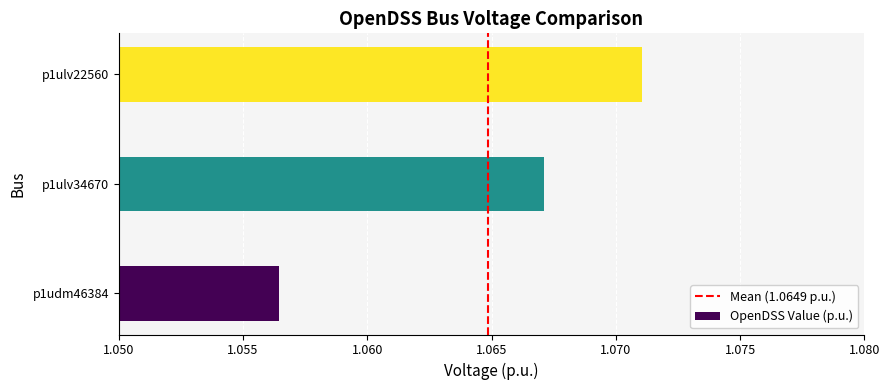

Which has a higher value, p1ulv34670 or p1udm46384?

p1ulv34670